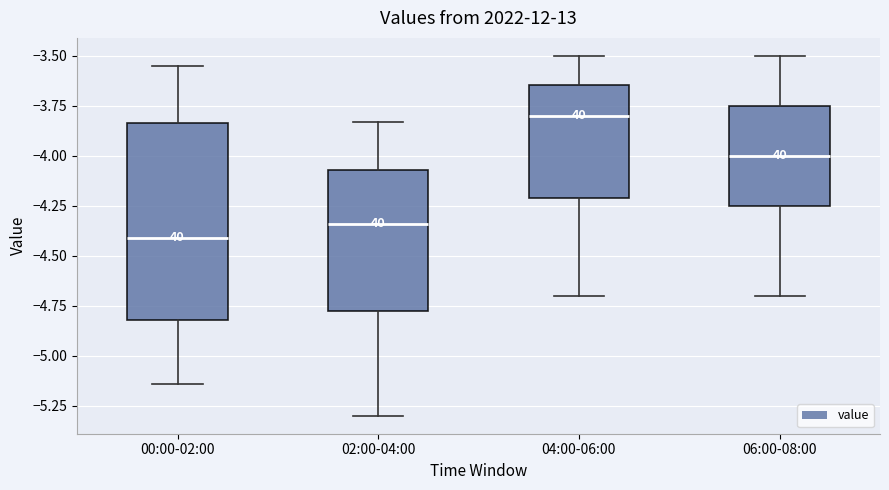

Reading left to right, transcribe this box plot: for each box, give where its median line is, the range the box spans, and where its two whiskers end, as read against the y-axis. The values are not printed on the chart, so give them approximately, as read against the axis.

00:00-02:00: median -4.40, box -4.80 to -3.85, whiskers -5.15 to -3.55
02:00-04:00: median -4.35, box -4.75 to -4.05, whiskers -5.30 to -3.85
04:00-06:00: median -3.80, box -4.20 to -3.65, whiskers -4.70 to -3.50
06:00-08:00: median -4.00, box -4.25 to -3.75, whiskers -4.70 to -3.50